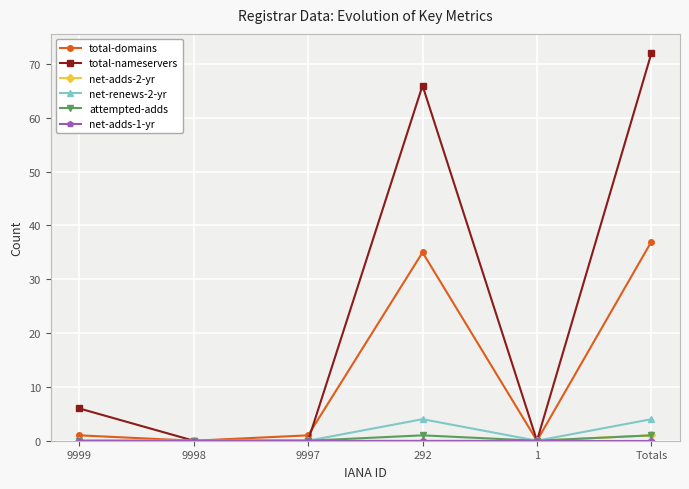

Where is the first local minimum for total-domains?

9998